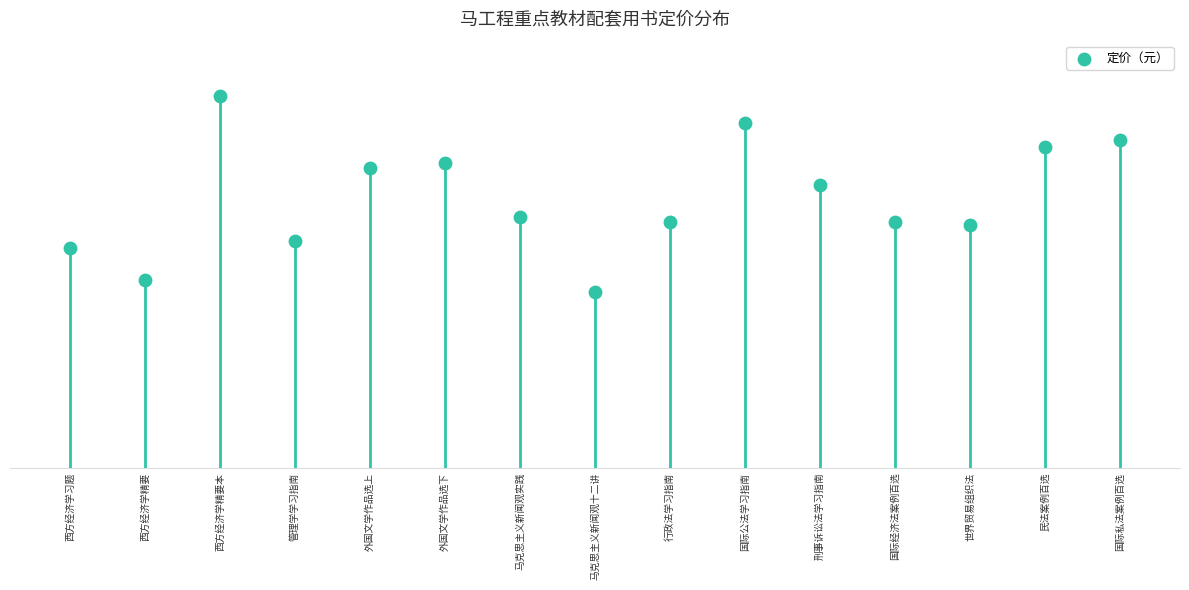

What is the change in value from 西方经济学精要 to 国际私法案例百选?

+22.2